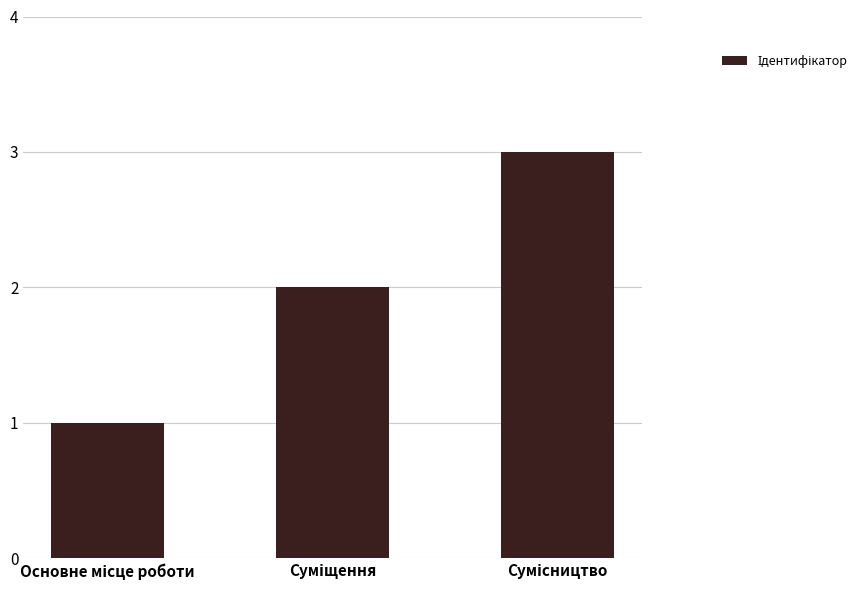

What is the greatest value displayed?

3